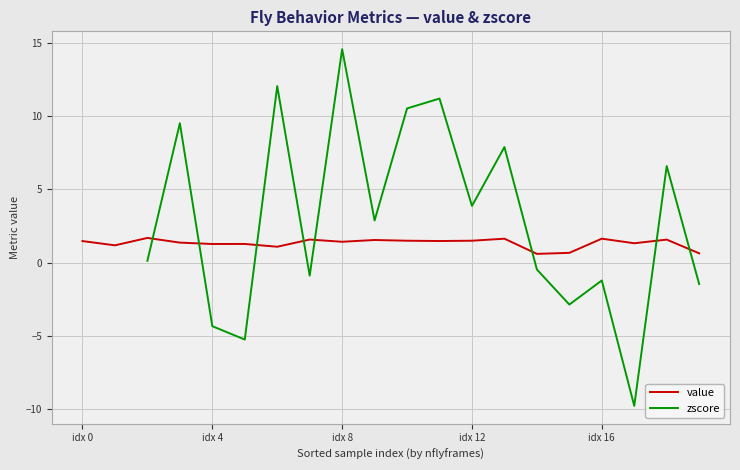

How many lines are shown in the chart?

2